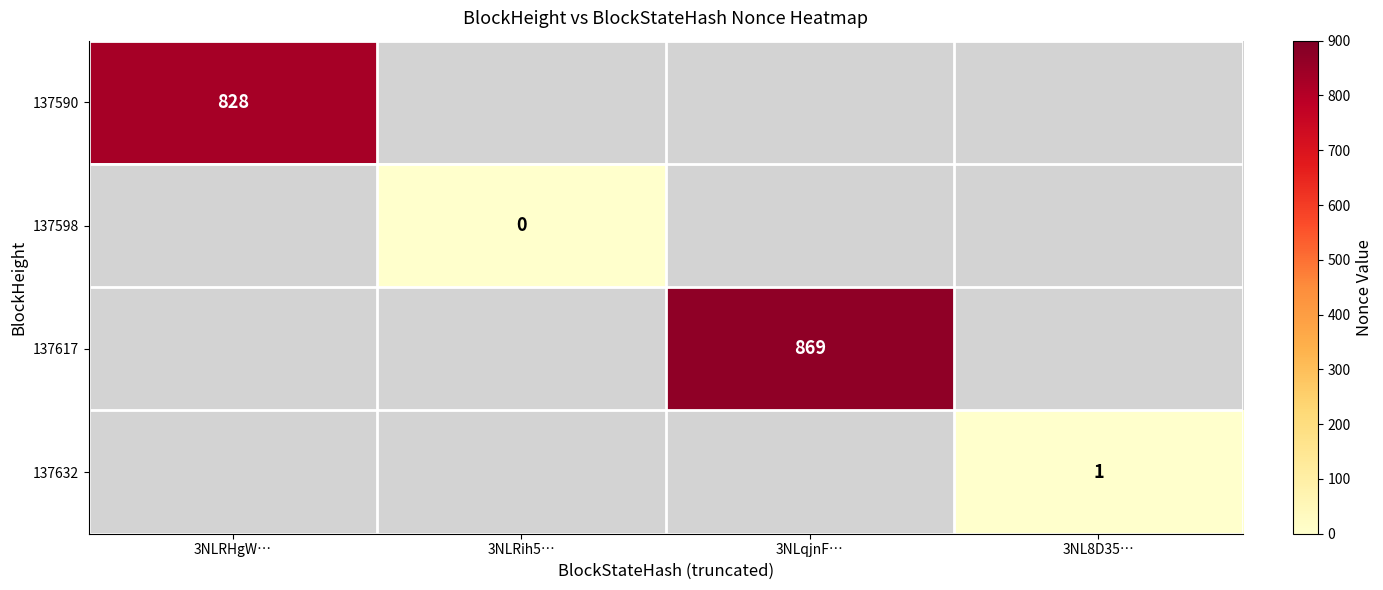

The 137632 series shows 0 at 3NL8D35…. True or false?

False